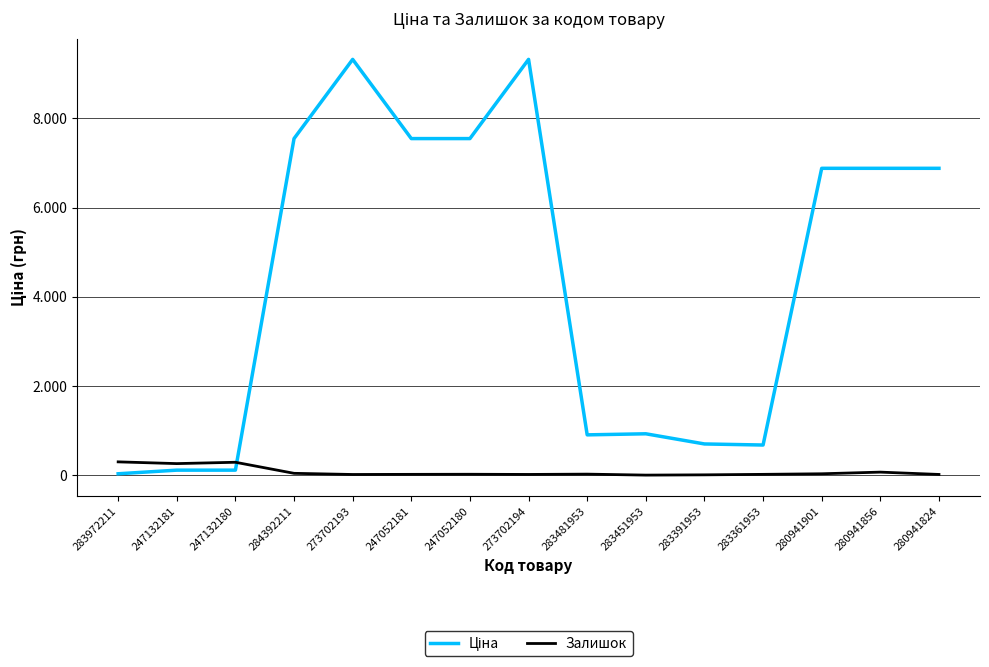

At which category does the chart reach its minimum across all series?

283451953